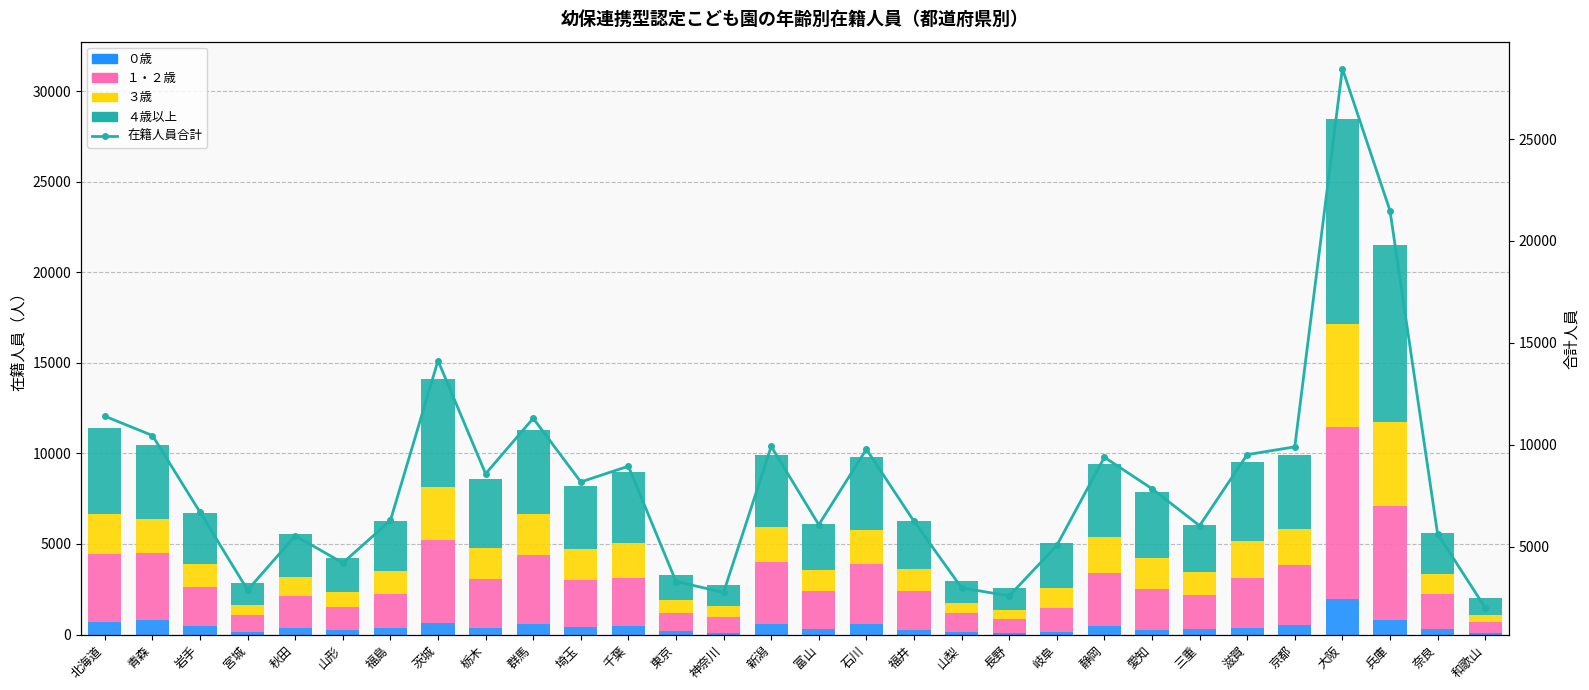

What value does the 在籍人員合計 series have at 栃木, to the nearest 100?

8600